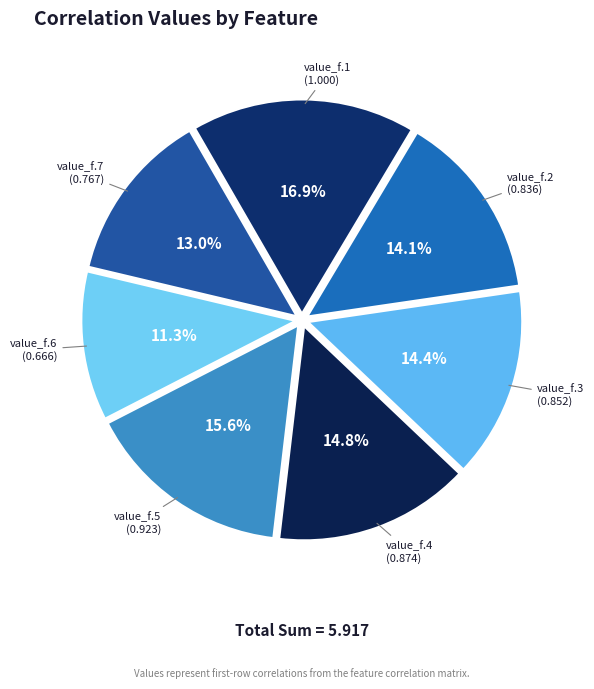

Which category has the biggest portion of the pie?

value_f.1